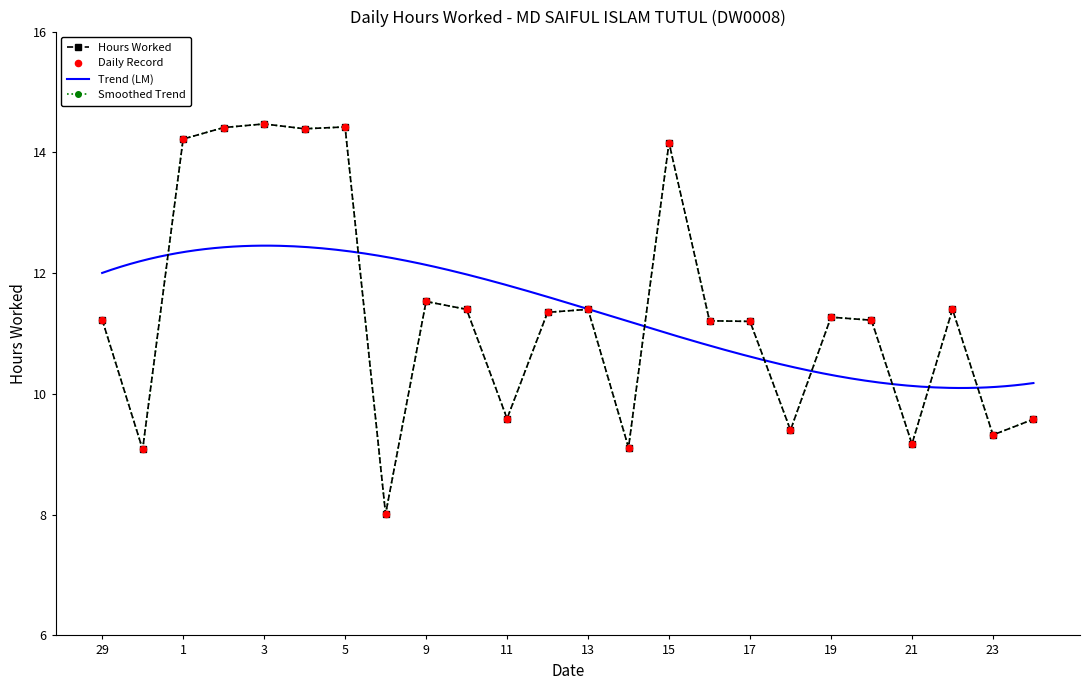

What is the change in value from 13 to 14?

-2.3